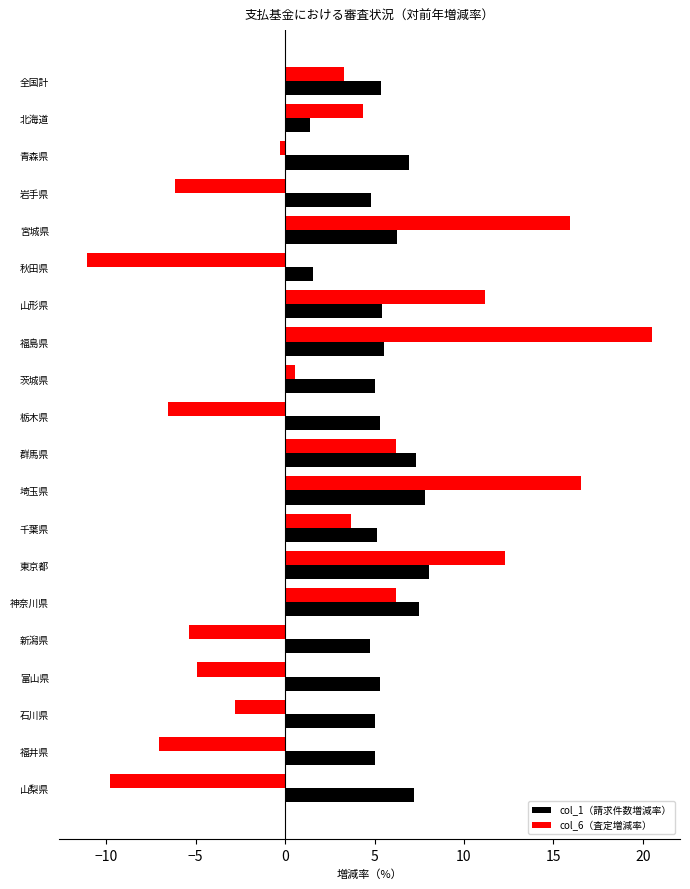

What is the sum of all col_1（請求件数増減率） values?

110.7